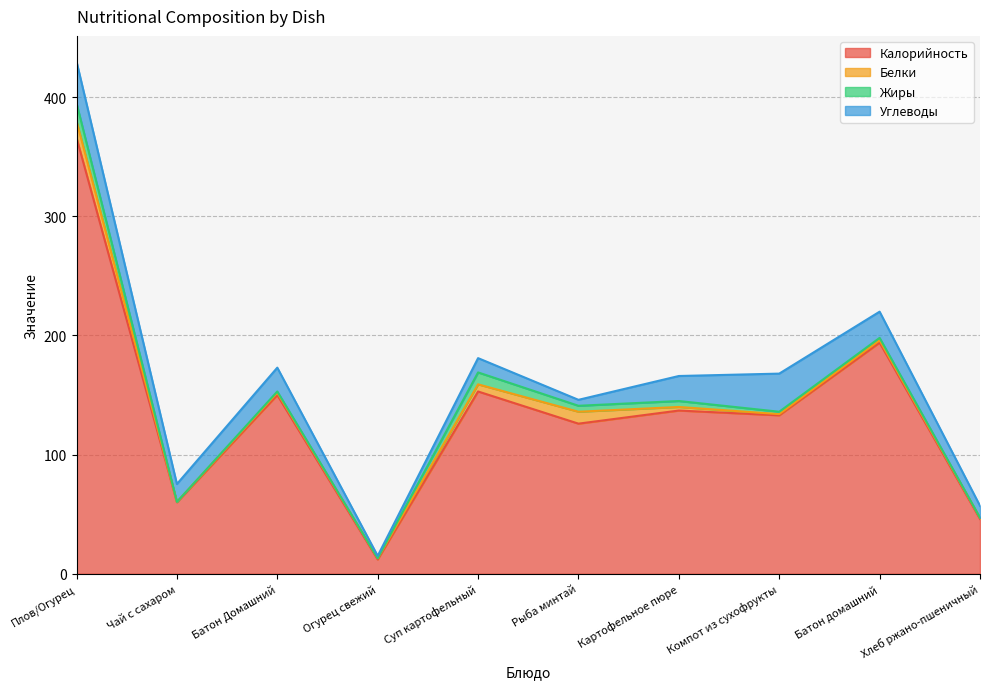

Reading left to right, what are all the values shown in this chart?

Калорийность: 366.0	60.0	150.0	12.0	153.0	126.0	137.0	133.0	194.0	46.0
Белки: 14.0	0.3	2.0	1.0	6.0	10.0	3.0	1.0	2.0	1.0
Жиры: 15.0	0.0	1.0	0.0	10.0	5.0	5.0	2.0	2.0	0.0
Углеводы: 35.0	15.0	20.0	2.0	12.0	5.0	21.0	32.0	22.0	10.0